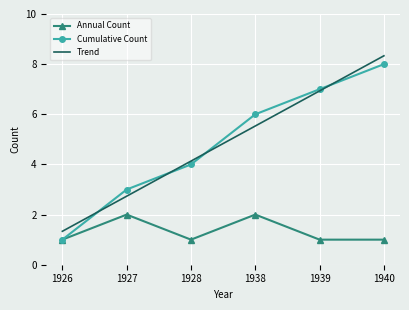

What is the sum of the Trend values at 1940 and 1928?

12.5